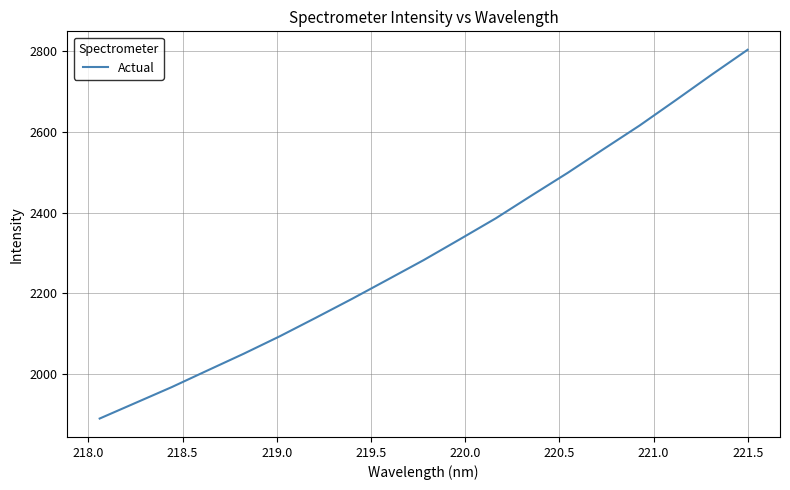

What is the difference between the maximum and minimum values?

912.4